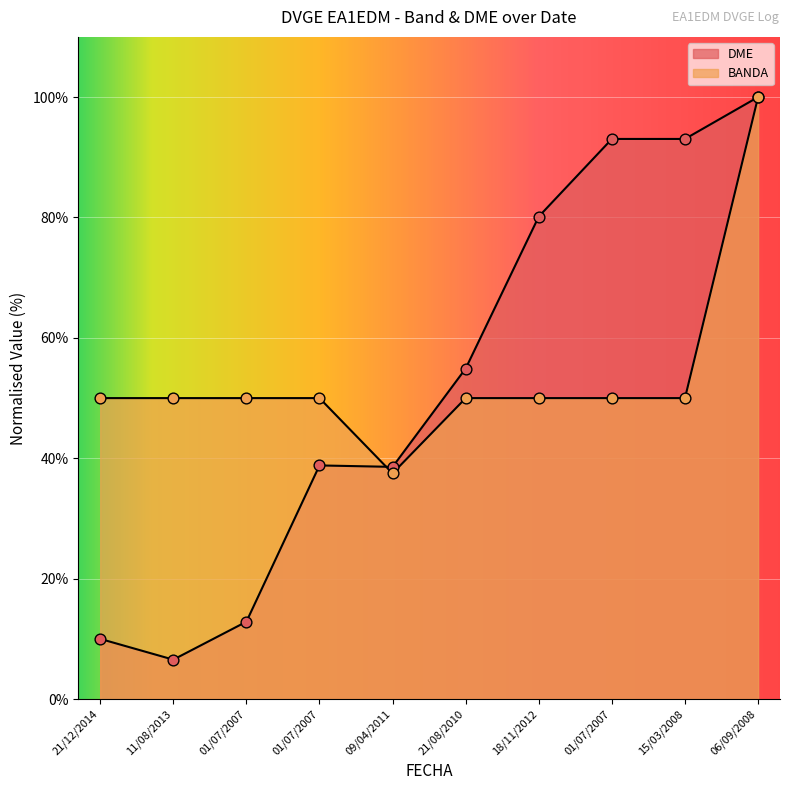

Is the value of DME_numeric at 15/03/2008 greater than the value of BANDA at 01/07/2007?

Yes